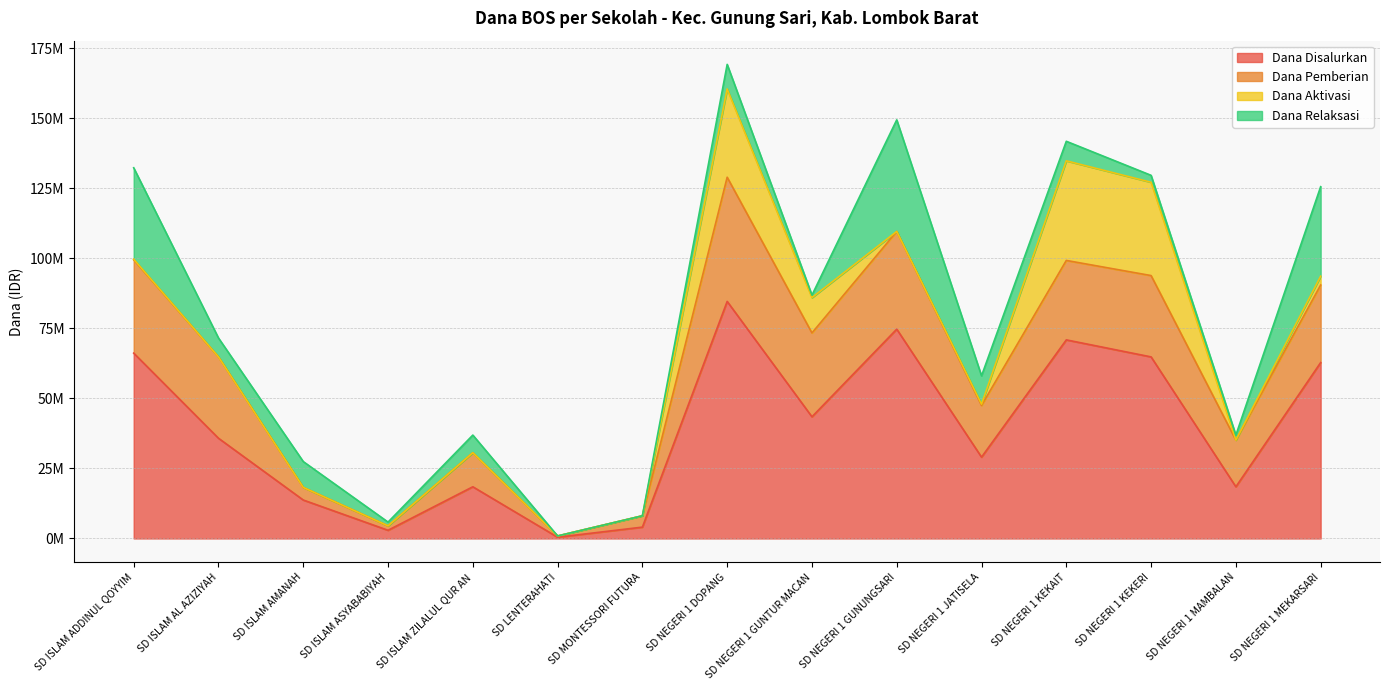

At which label does Dana Pemberian first exceed 27675000?

SD ISLAM ADDINUL QOYYIM